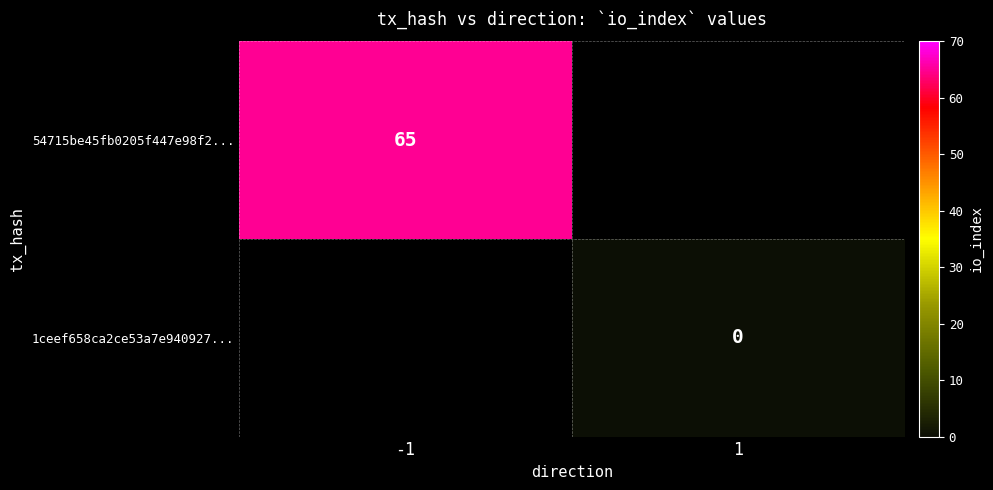

True or false: 54715be45fb0205f447e98f2... has a value of 104 at -1.

False